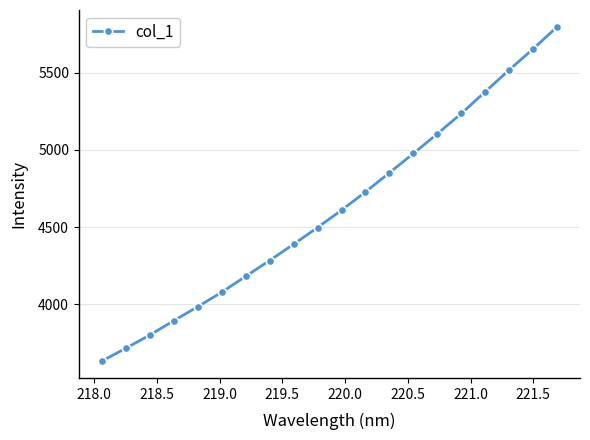

What is the difference between the maximum and minimum values?

2165.6